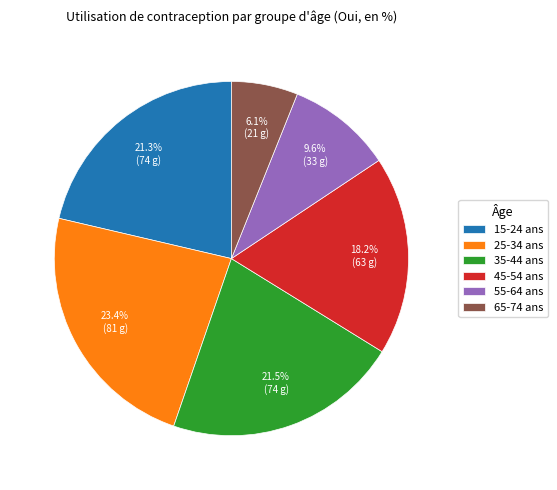

To the nearest percent, what portion does 65-74 ans represent?

6%